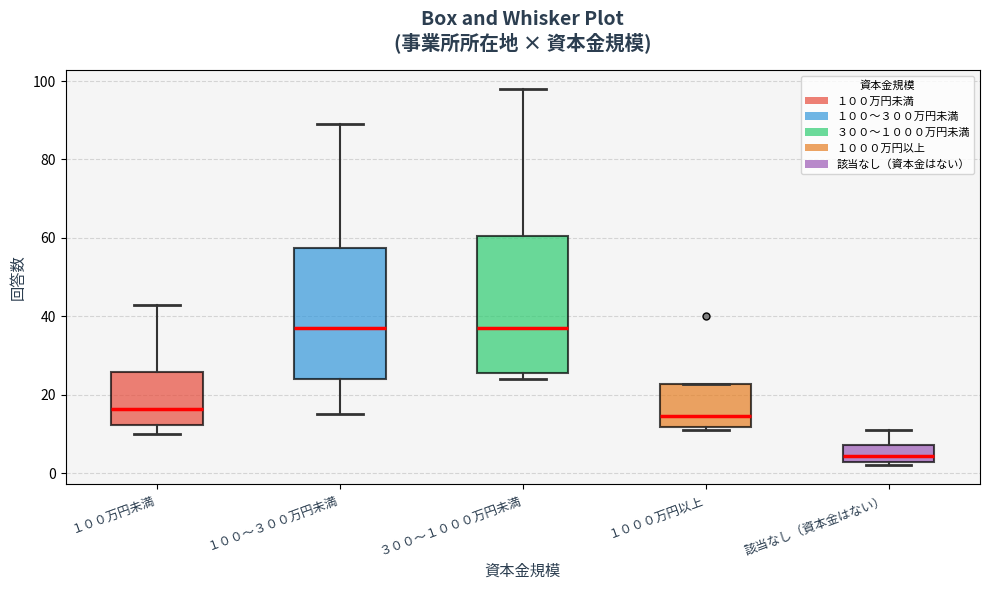

Reading left to right, read every box against the y-axis: the position of its median line, the range the box covers, and the ends of its whiskers. The values are not printed on the chart, so give them approximately, as read against the axis.

１００万円未満: median 16, box 12 to 26, whiskers 10 to 44
１００～３００万円未満: median 38, box 24 to 58, whiskers 16 to 90
３００～１０００万円未満: median 38, box 26 to 60, whiskers 24 to 98
１０００万円以上: median 14, box 12 to 22, whiskers 12 (just below the box's lower edge) to 22
該当なし（資本金はない）: median 4, box 2 to 8, whiskers 2 (just below the box's lower edge) to 12